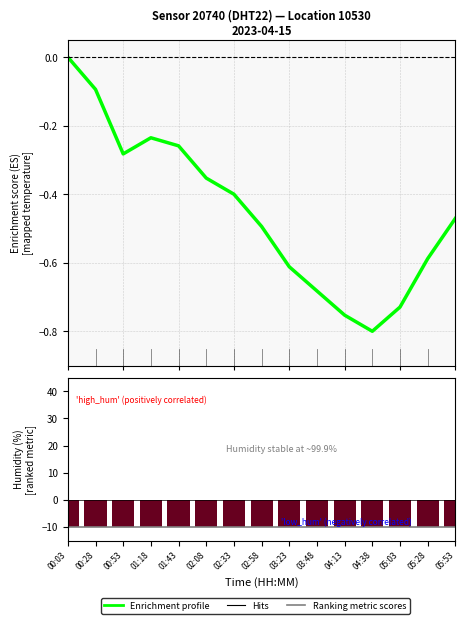

What is the average value of the Ranking metric scores series?

-10.0